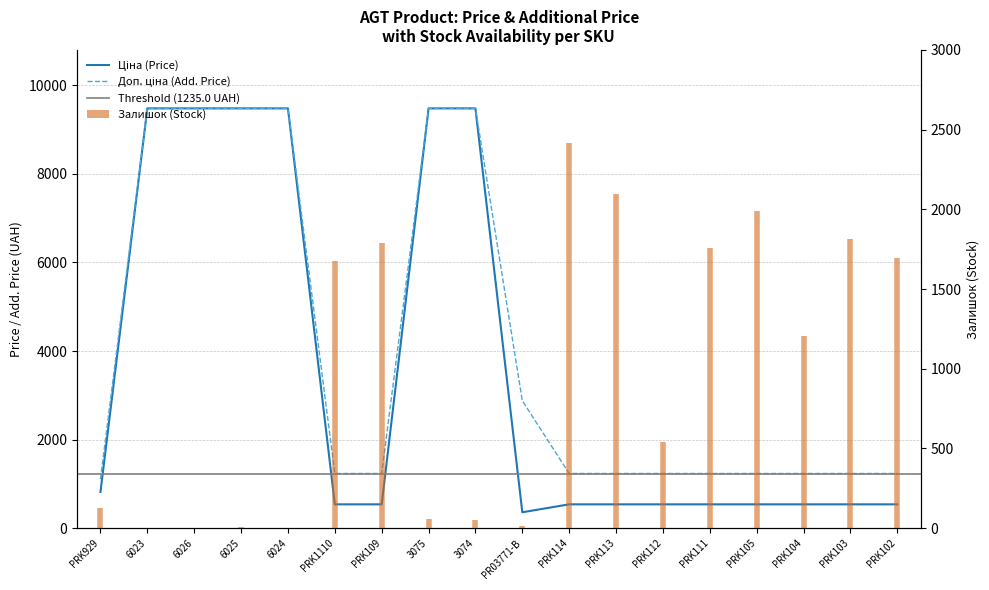

Rank the series by their average value, from lowest to highest.

Ціна, Доп. ціна